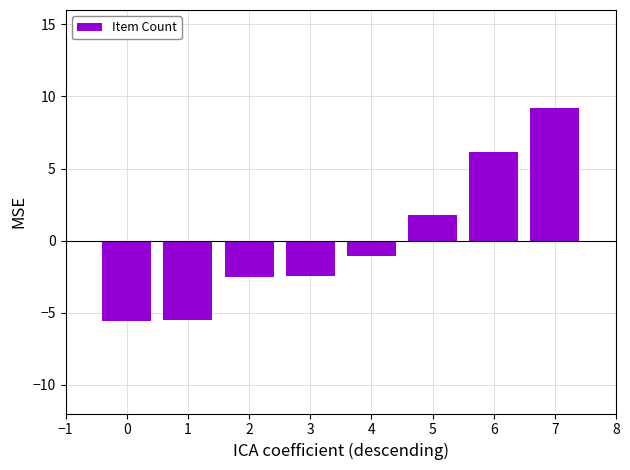

What is the change in value from 0 to 4?

+4.5